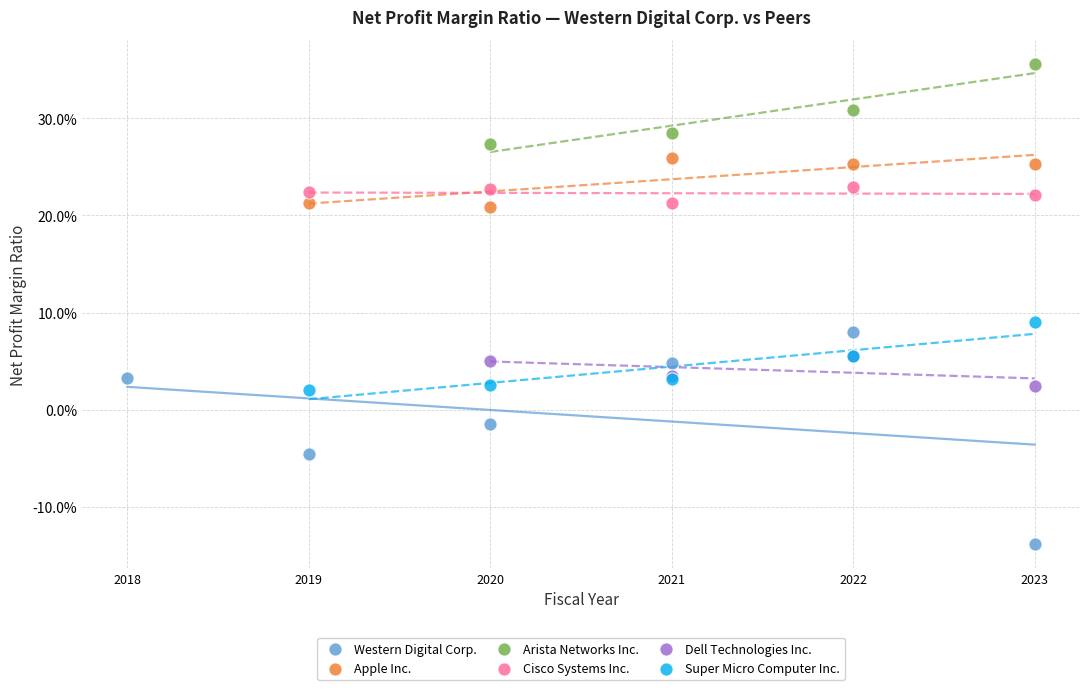

Which series reaches the minimum Y coordinate?

Western Digital Corp.